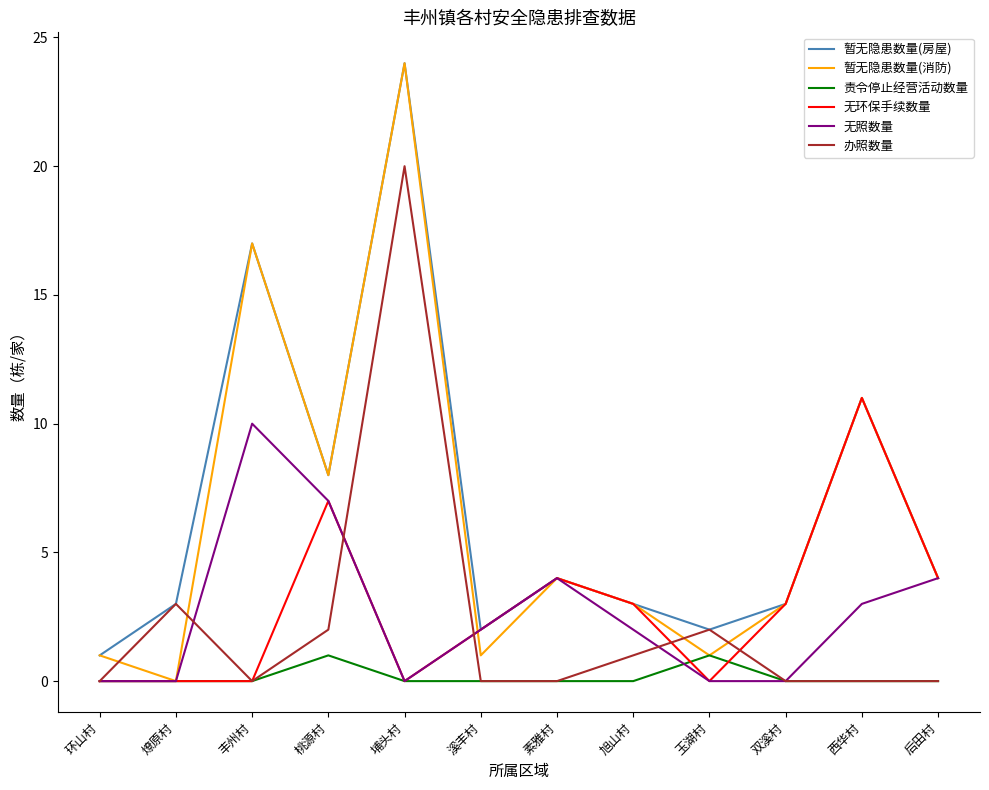

The 责令停止经营活动数量 series shows 0 at 旭山村. True or false?

True